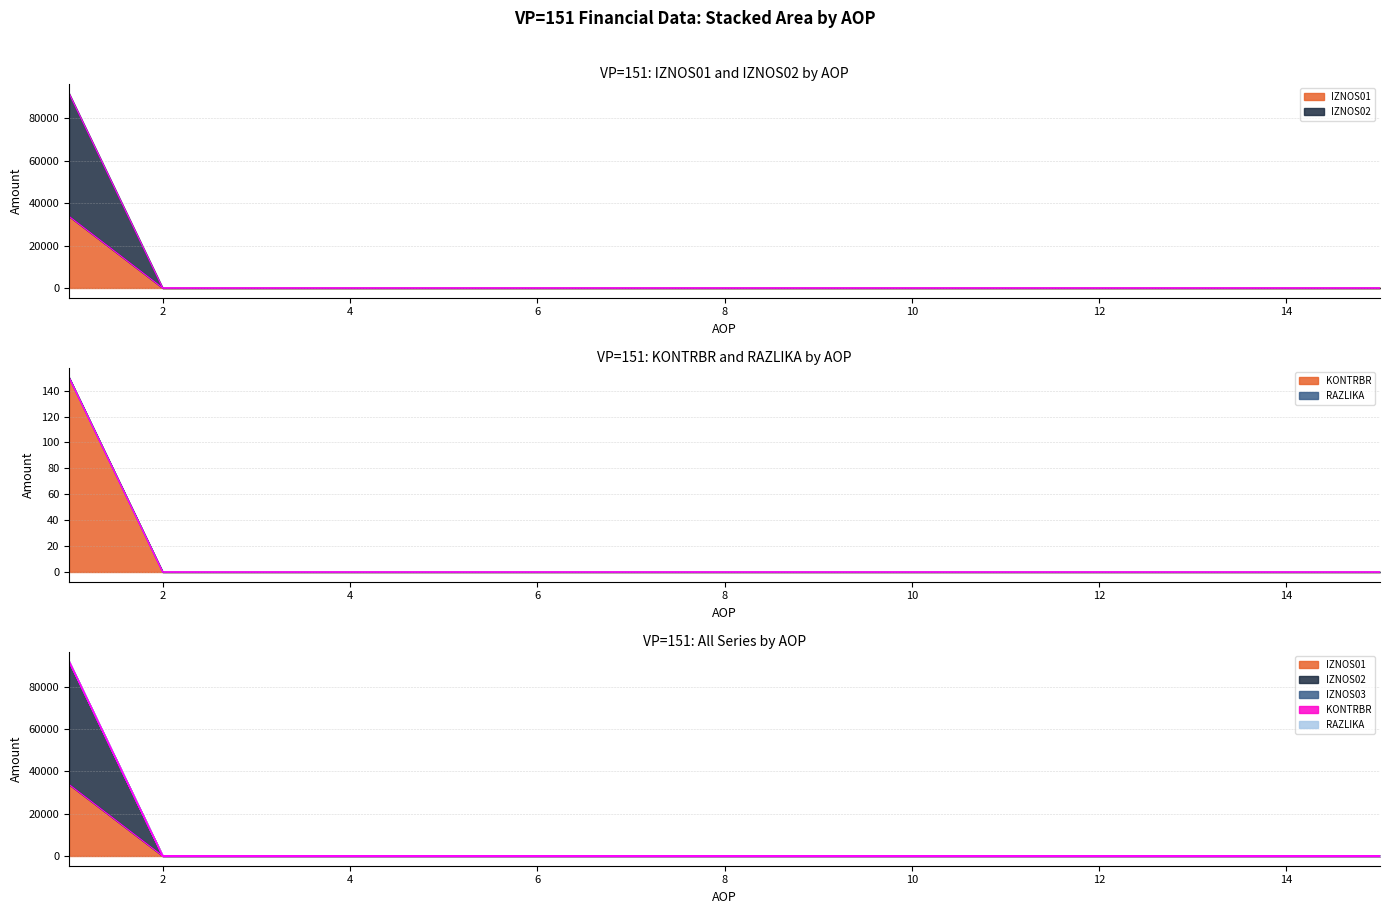

How many values in IZNOS02 are above zero?

1